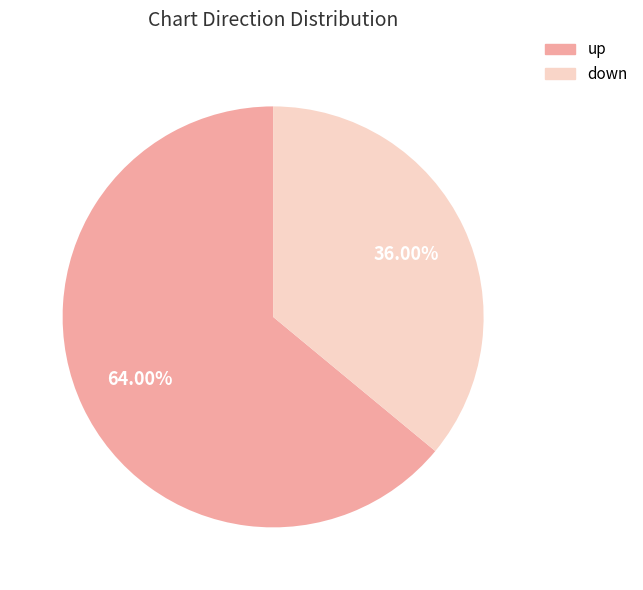

What percentage is the down slice, to the nearest percent?

36%